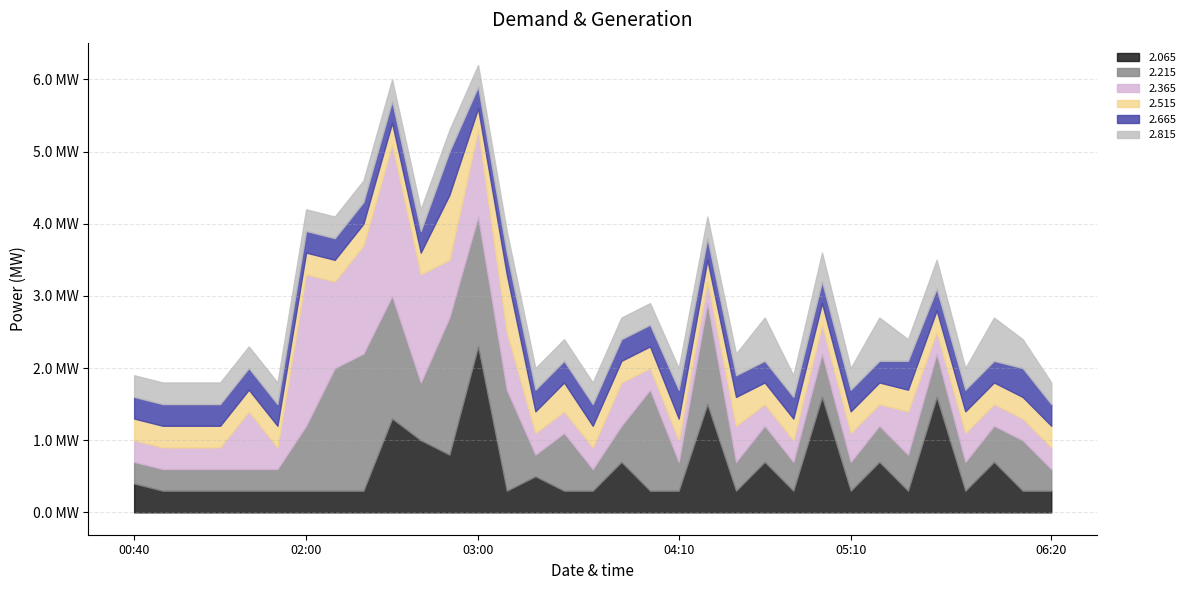

What is the difference between the highest and lowest values at 04:40?

0.4